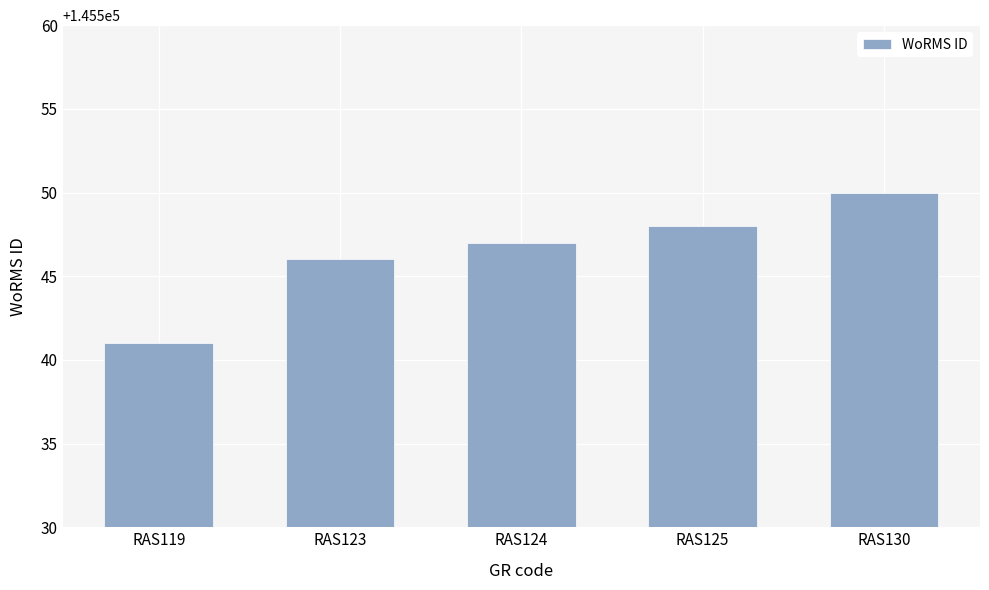

What is the ratio of the value at RAS125 to the value at RAS130?

1.0